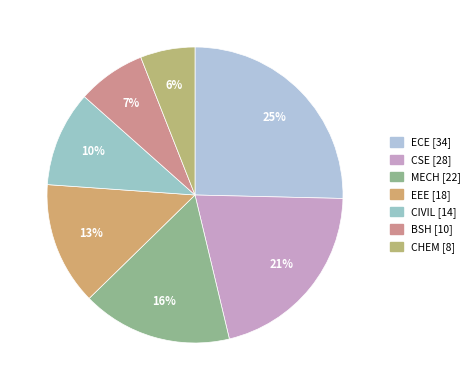

Which category has the biggest portion of the pie?

ECE